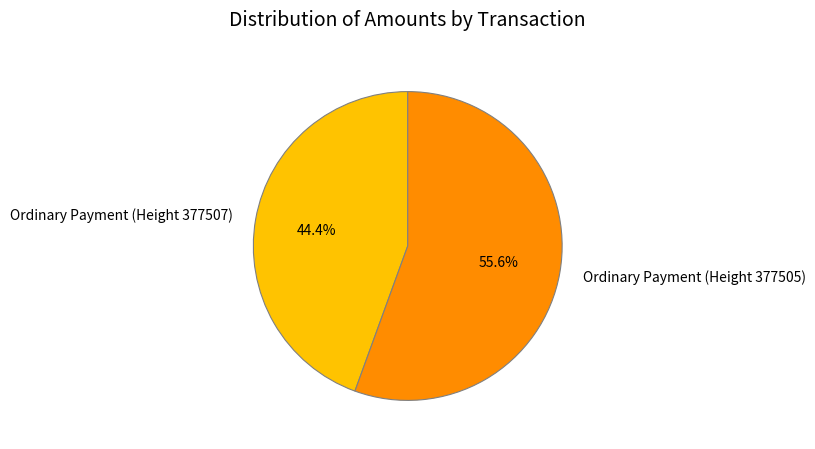

How many segments does this pie chart have?

2